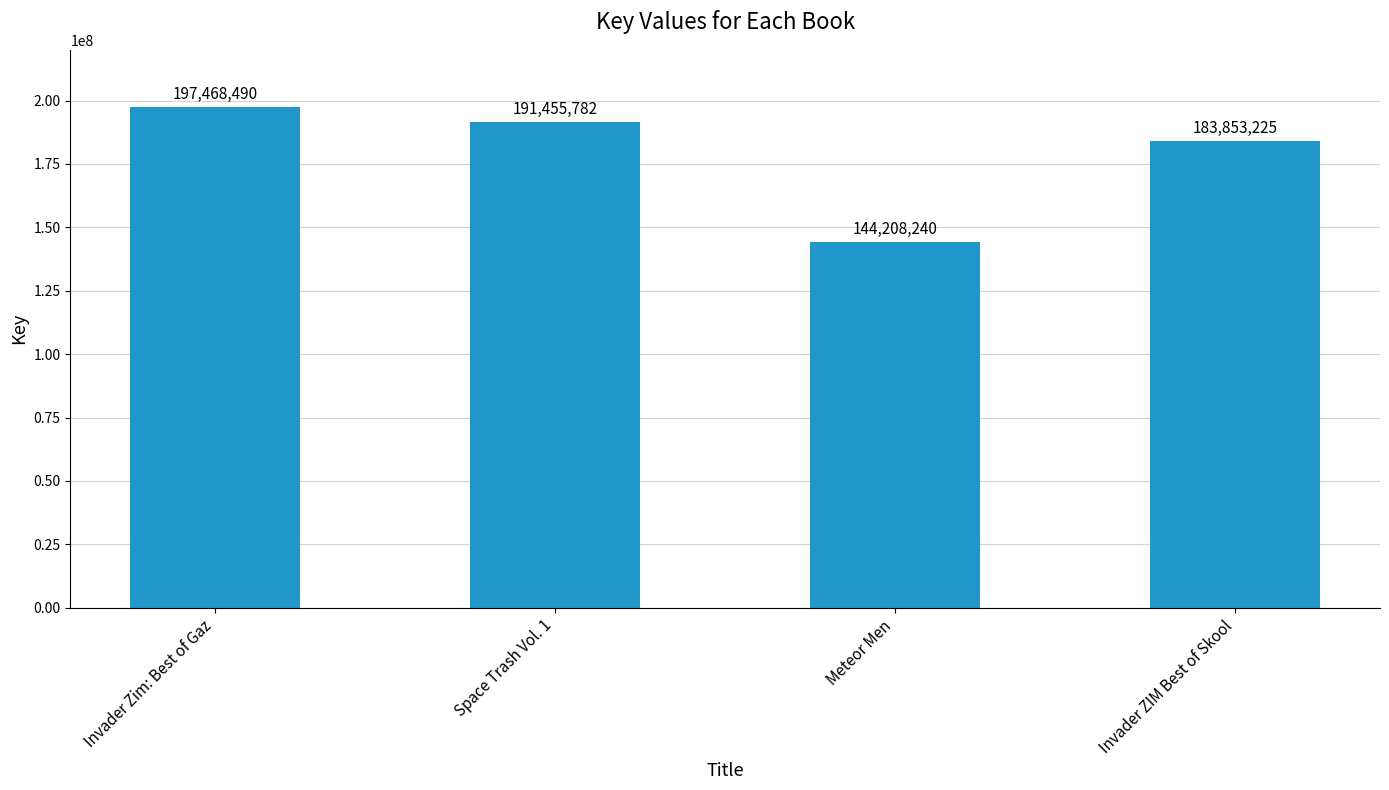

What is the sum of all values?

716985737